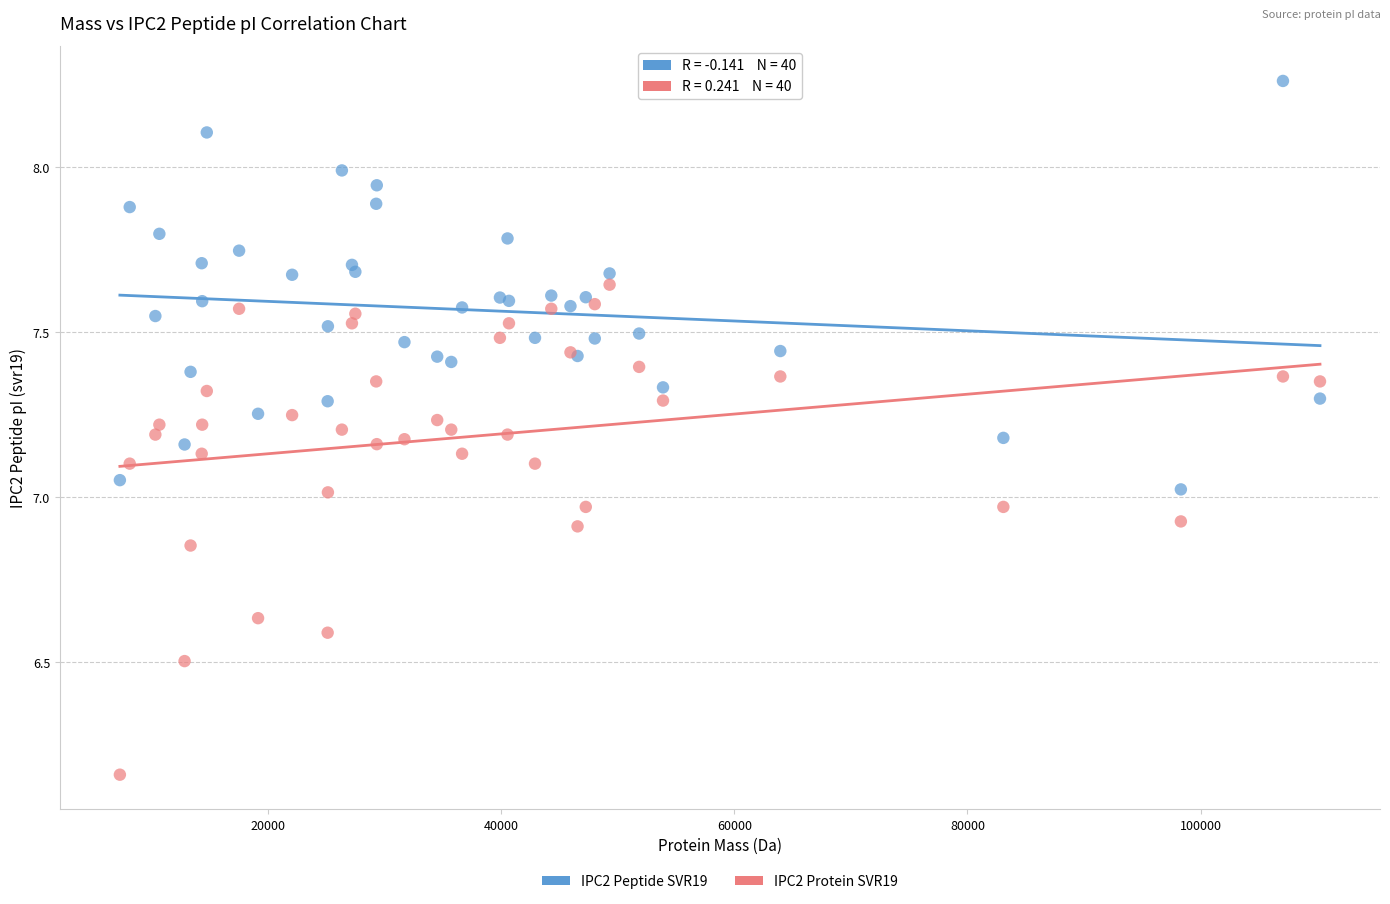

Which series contains the lowest Y value?

IPC2 Protein SVR19